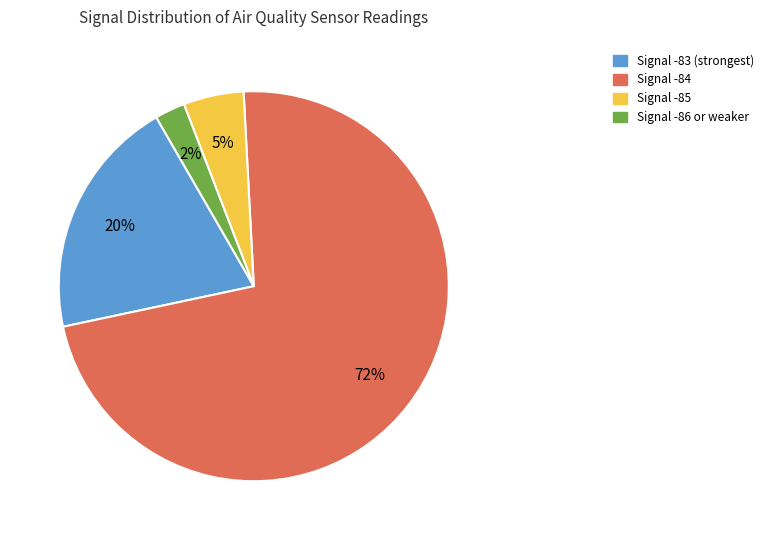

To the nearest percent, what is the average slice percentage?

25%